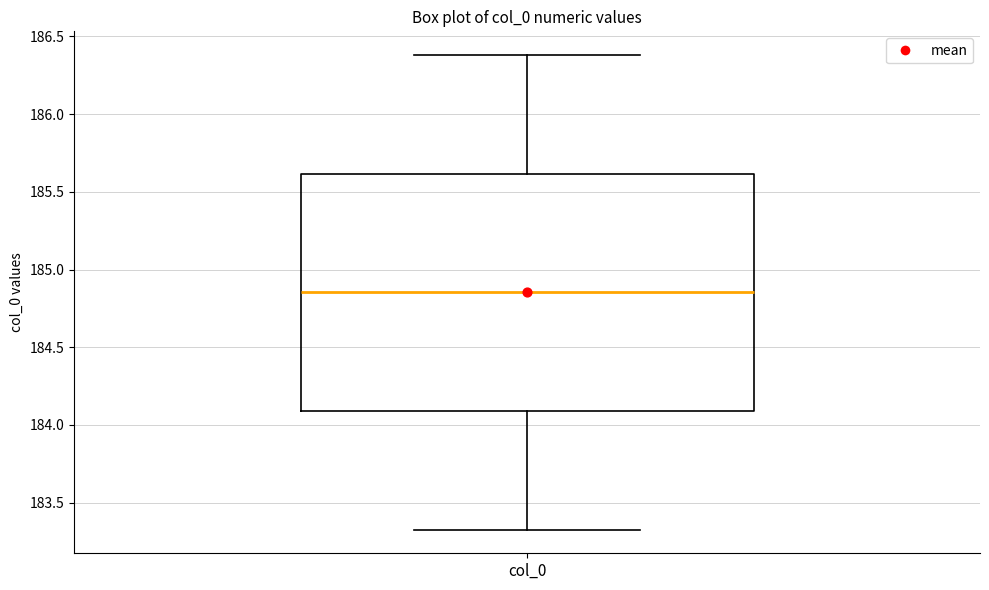

Read this box plot against the y-axis: the position of the median line, the range covered by the box, and the ends of both whiskers. The values are not printed on the chart, so give them approximately, as read against the axis.

median 184.85, box 184.10 to 185.60, whiskers 183.35 to 186.40